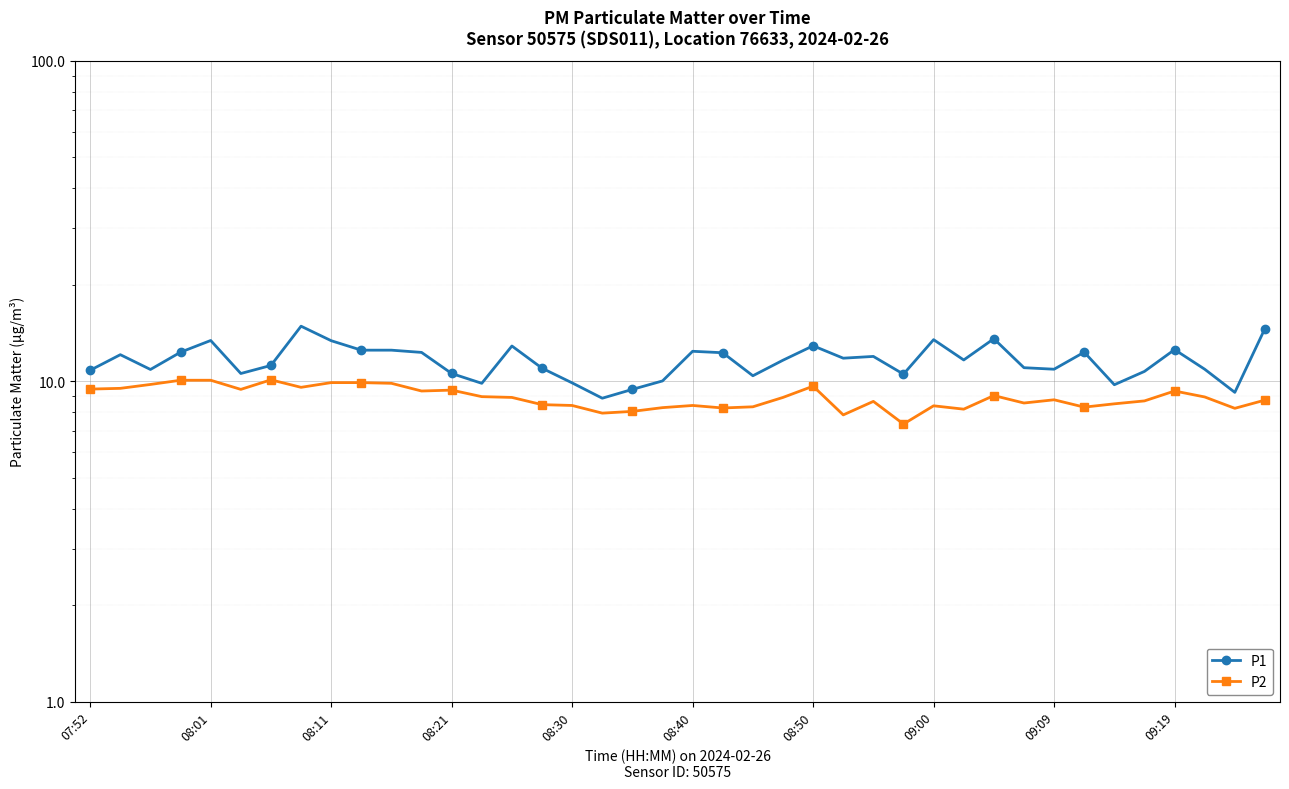

Where does the P2 series first go above 8?

07:52